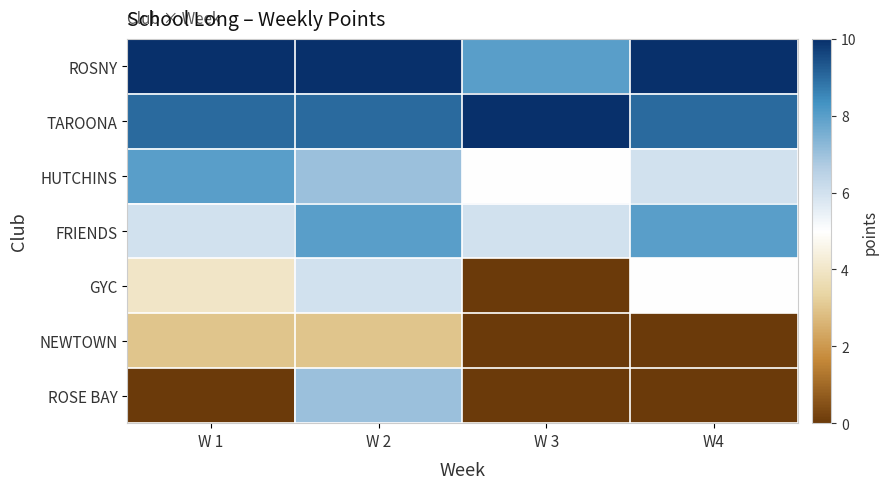

Reading right to left, what are all the values shown in this chart?

ROSNY: W4=10	W 3=8	W 2=10	W 1=10
TAROONA: W4=9	W 3=10	W 2=9	W 1=9
HUTCHINS: W4=6	W 3=5	W 2=7	W 1=8
FRIENDS: W4=8	W 3=6	W 2=8	W 1=6
GYC: W4=5	W 3=0	W 2=6	W 1=4
NEWTOWN: W4=0	W 3=0	W 2=3	W 1=3
ROSE BAY: W4=0	W 3=0	W 2=7	W 1=0